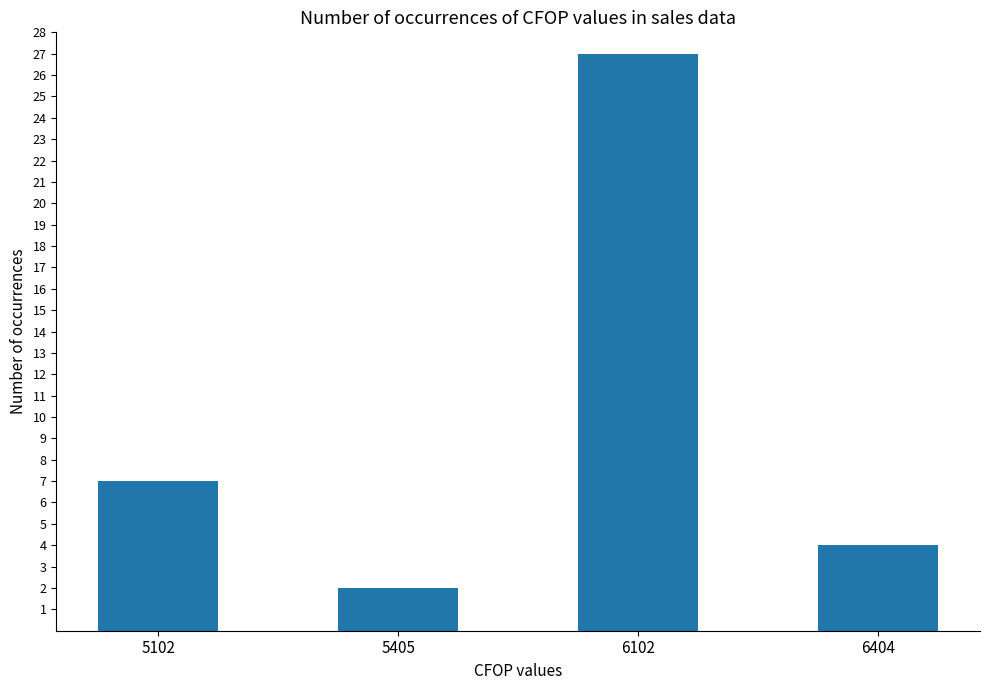

How many bars are there in total?

4